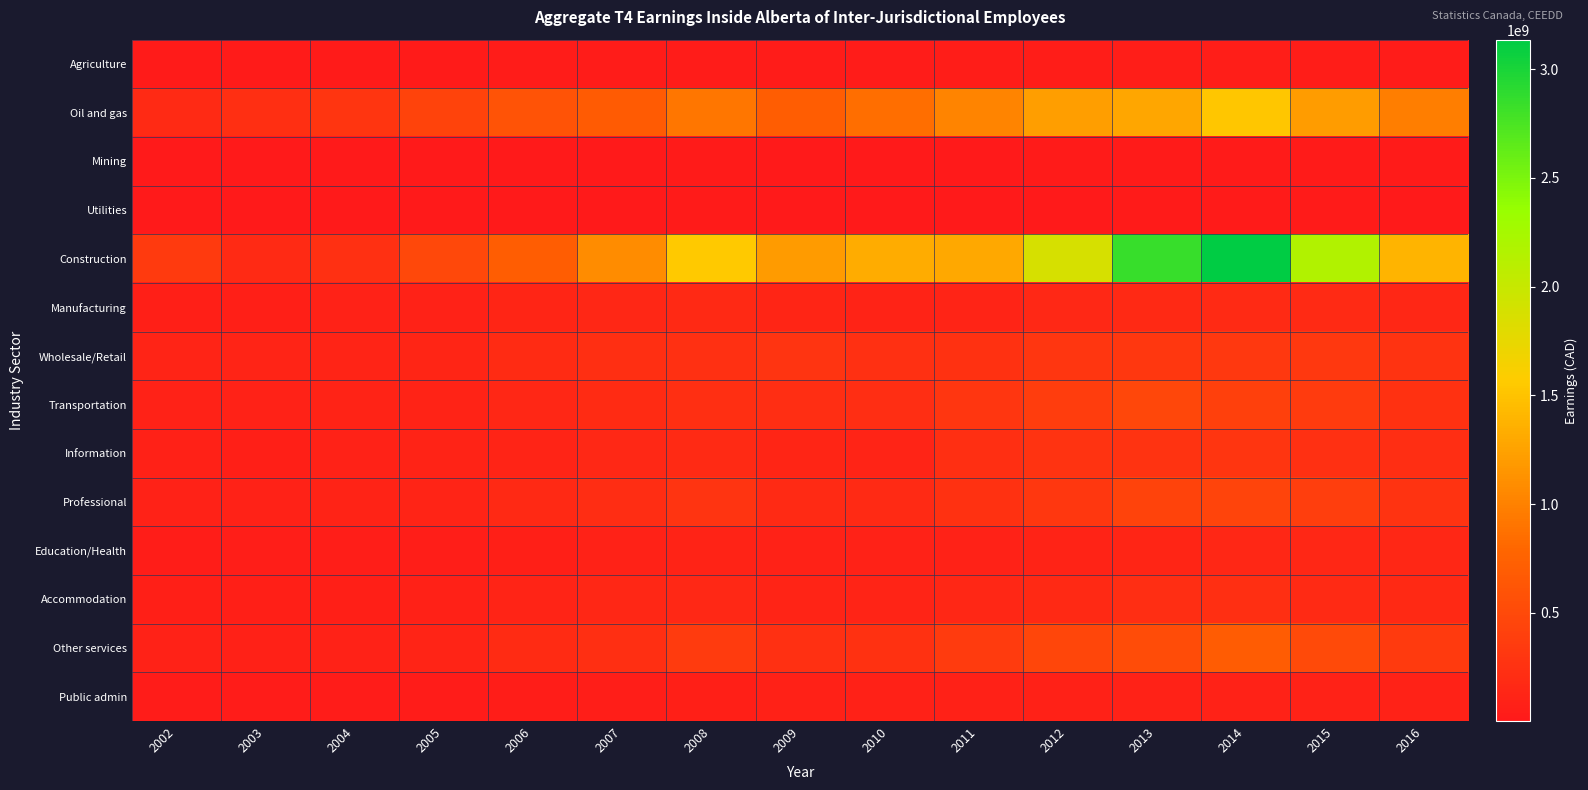

Which label corresponds to the smallest value in the chart?

2002